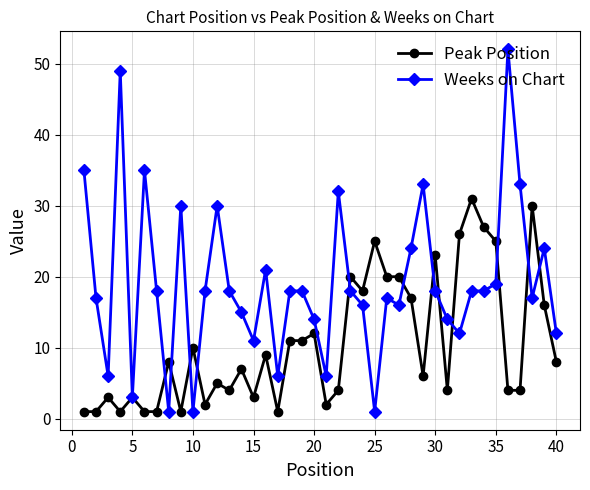

Which series ends up on top after the final intersection of Weeks on Chart and Peak Position?

Weeks on Chart